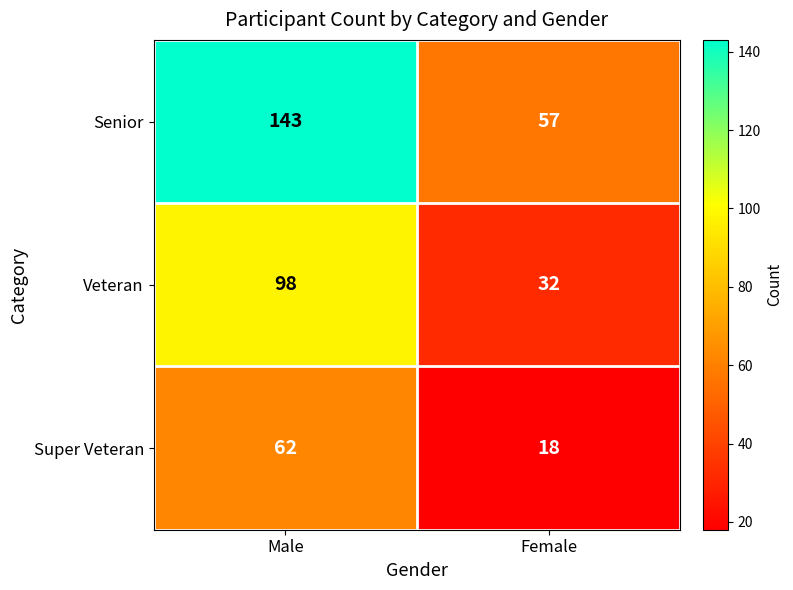

Count the number of categories in the chart.

2